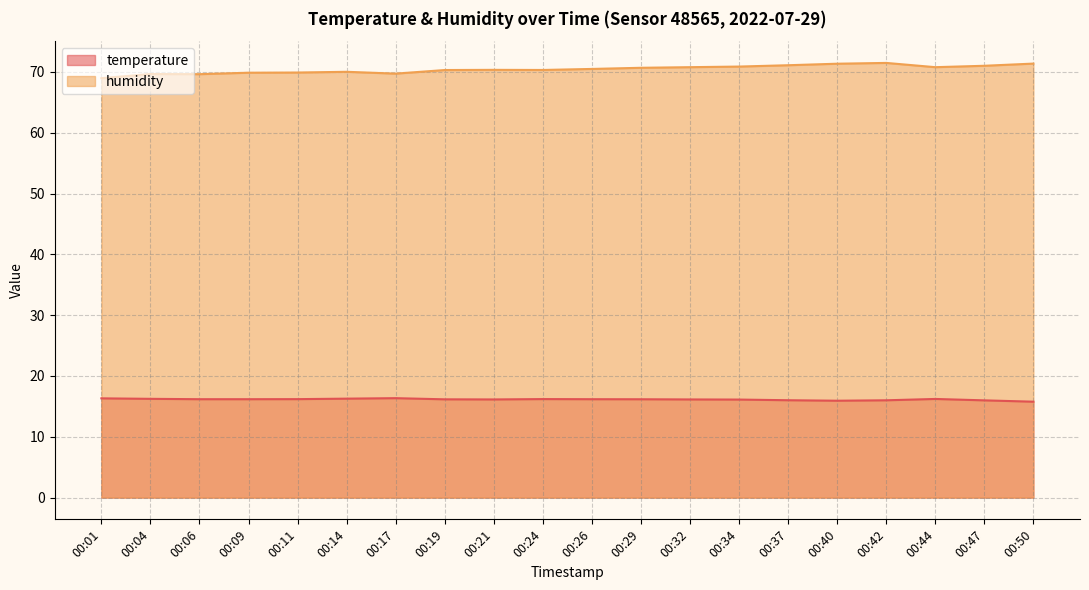

At 00:17, list the series in order from largest to smallest.

humidity, temperature